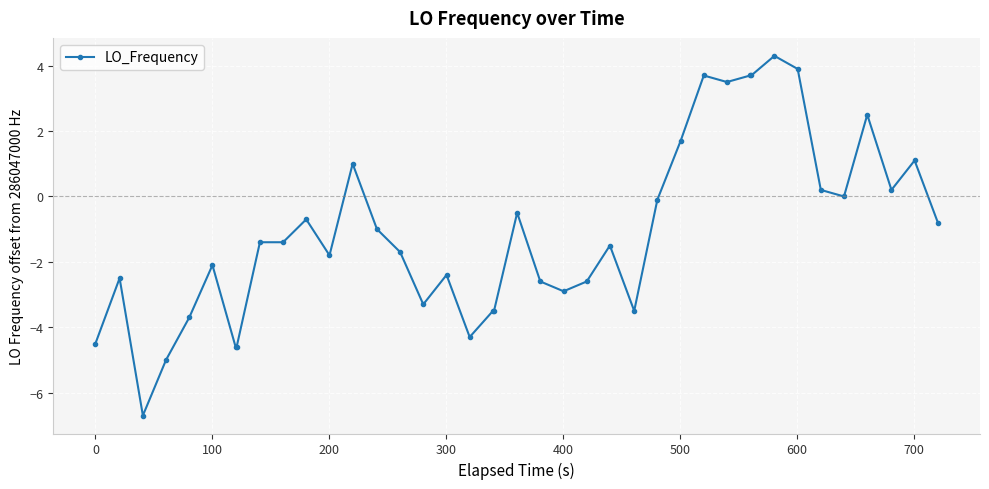

What is the average value?

-1.1